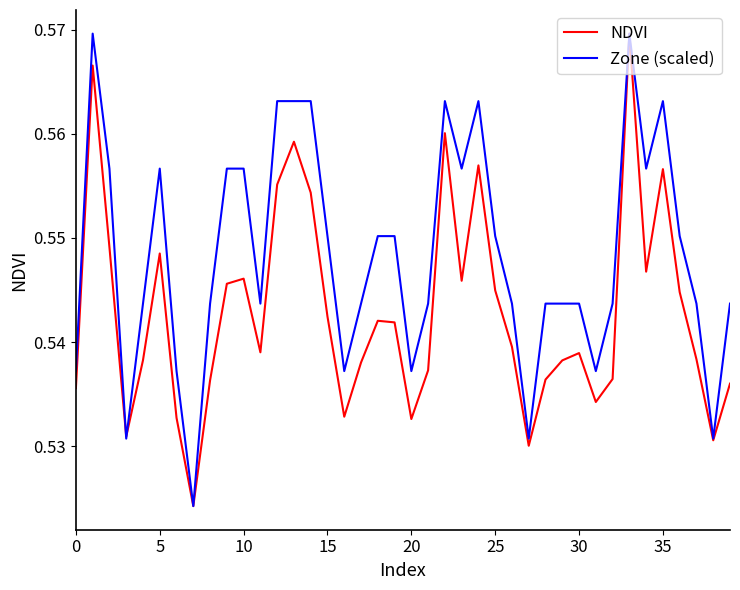

List the series in order of their overall mean, lowest first.

NDVI, Zone (scaled)